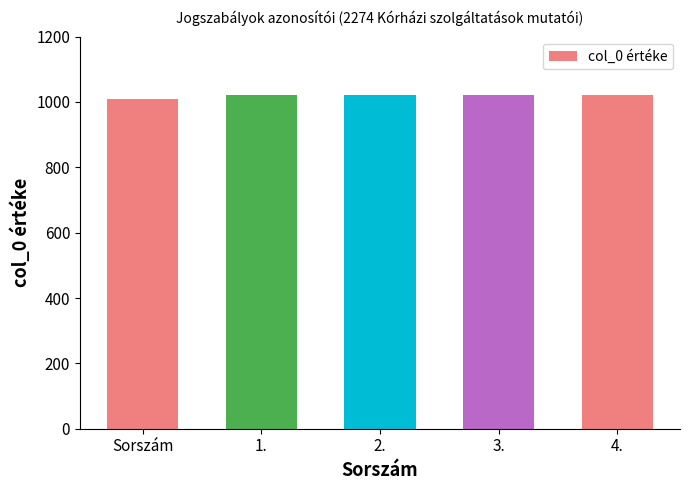

The value at 2. is 1705. True or false?

False